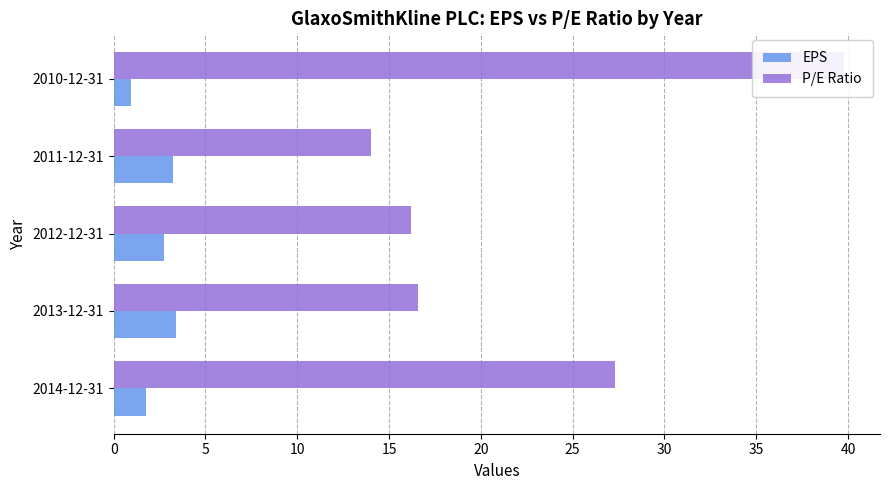

What is the minimum value shown in the chart?

1.0